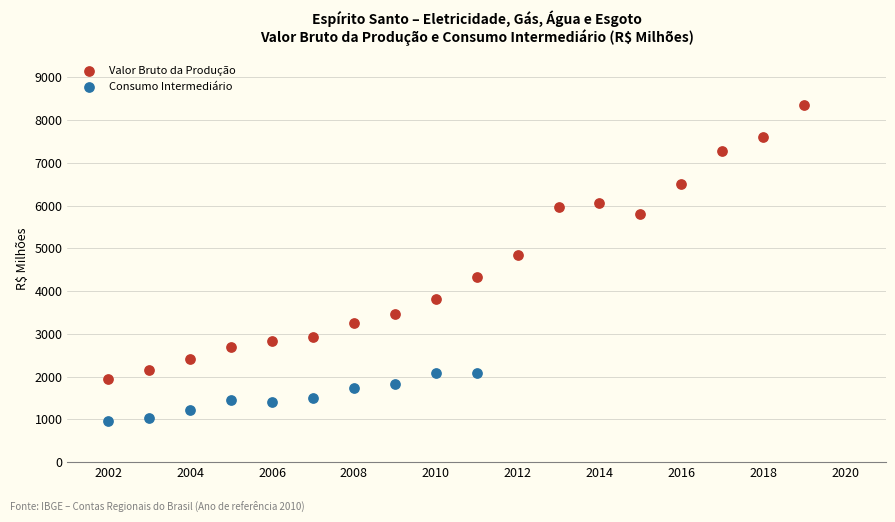

Which series contains the highest Y value?

Valor Bruto da Produção